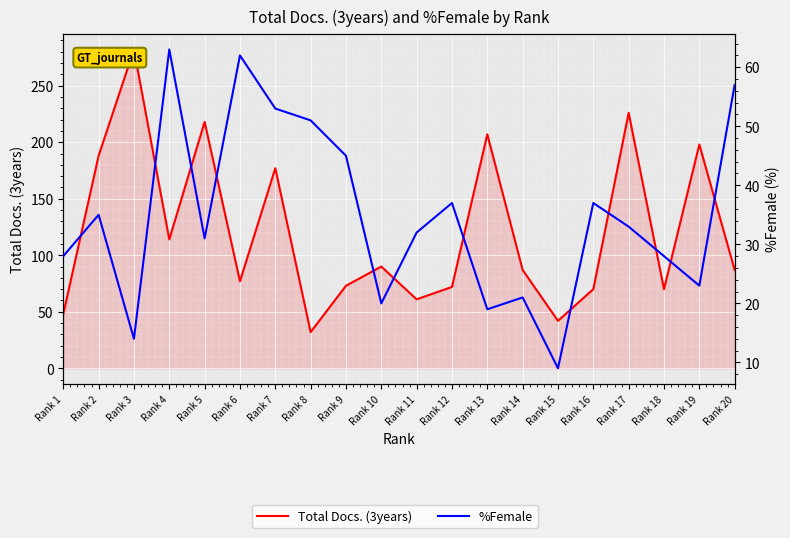

In Total Docs. (3years), how many points are lower than both neighbors (excluding endpoints)?

6